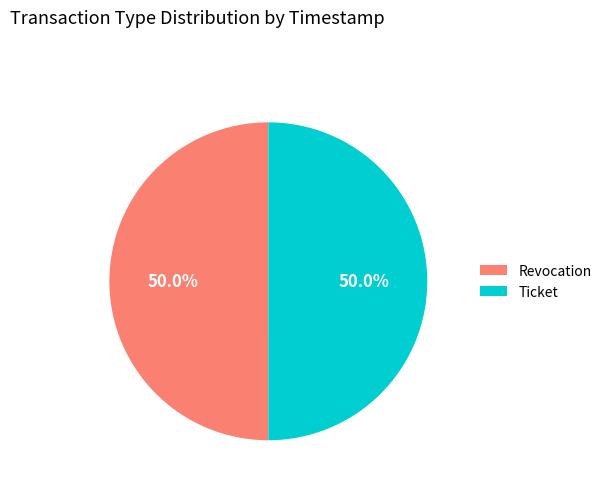

Do Revocation and Ticket together represent more than half of the pie?

Yes